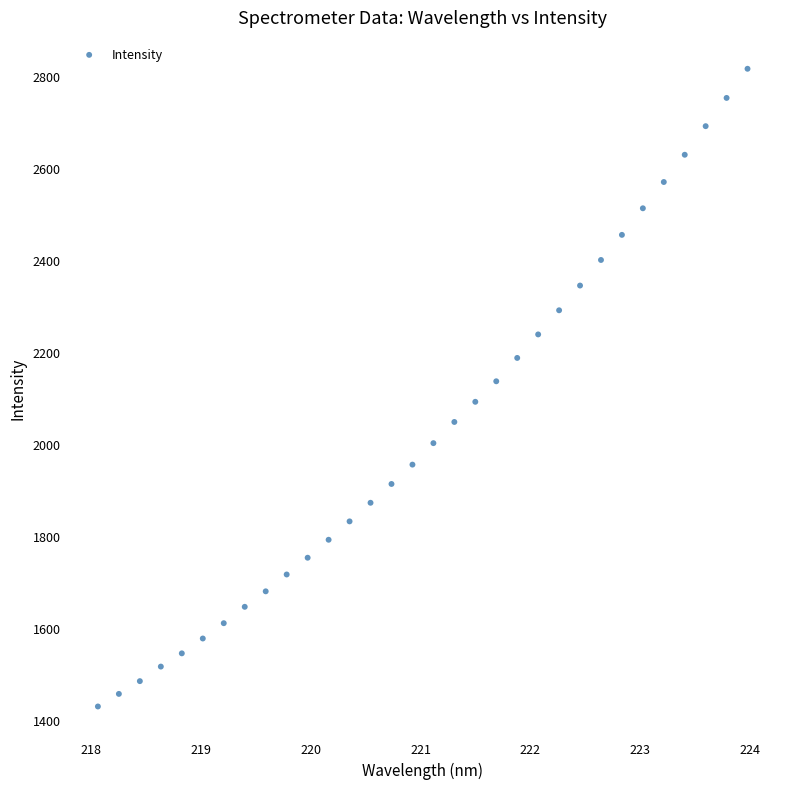

What is the range of X values (max minus min)?

5.9